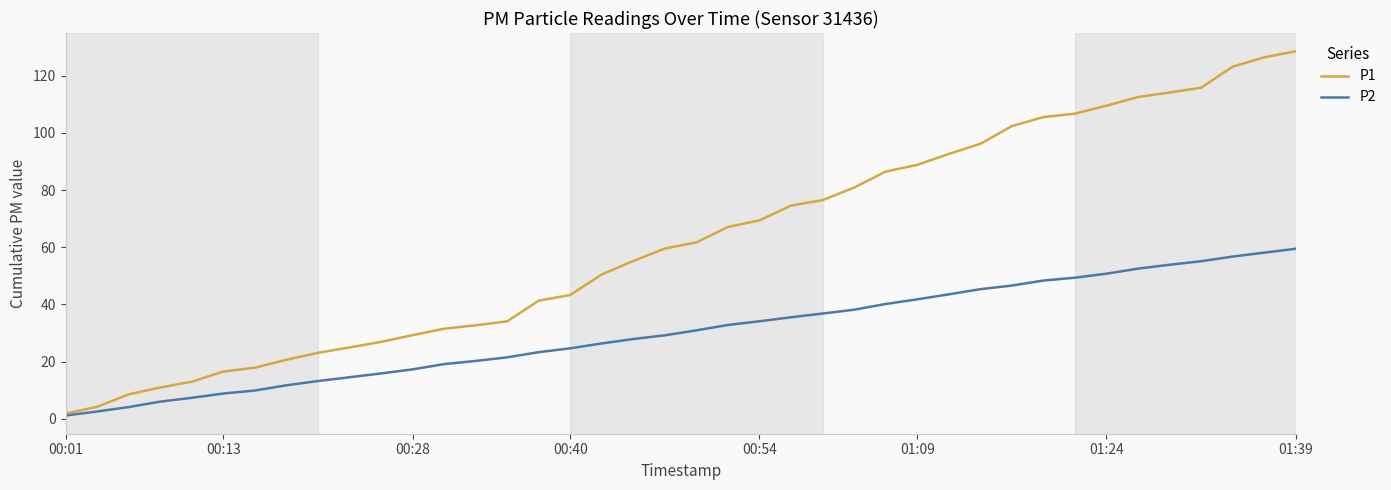

Which series has the largest total across all categories?

P1